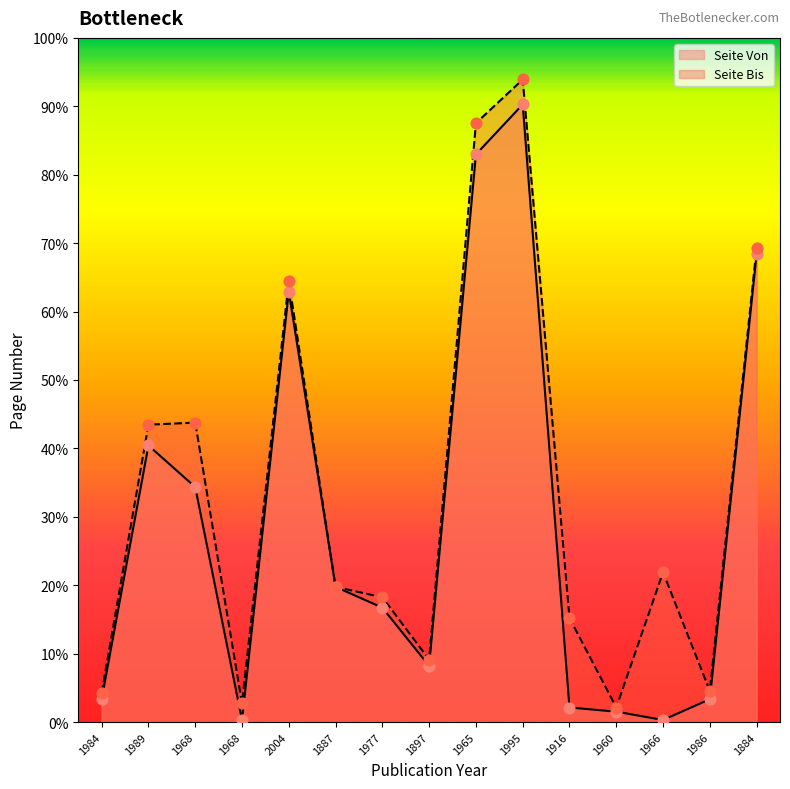

Which series has the widest spread of Y values?

Seite Bis